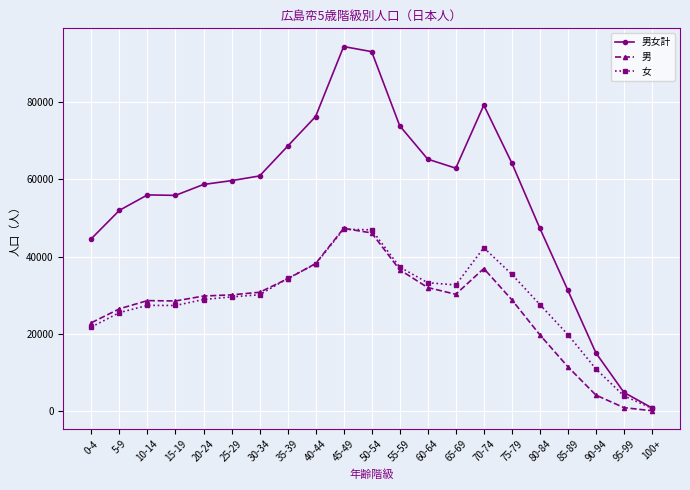

True or false: 男 has more than 2 interior local peaks.

True